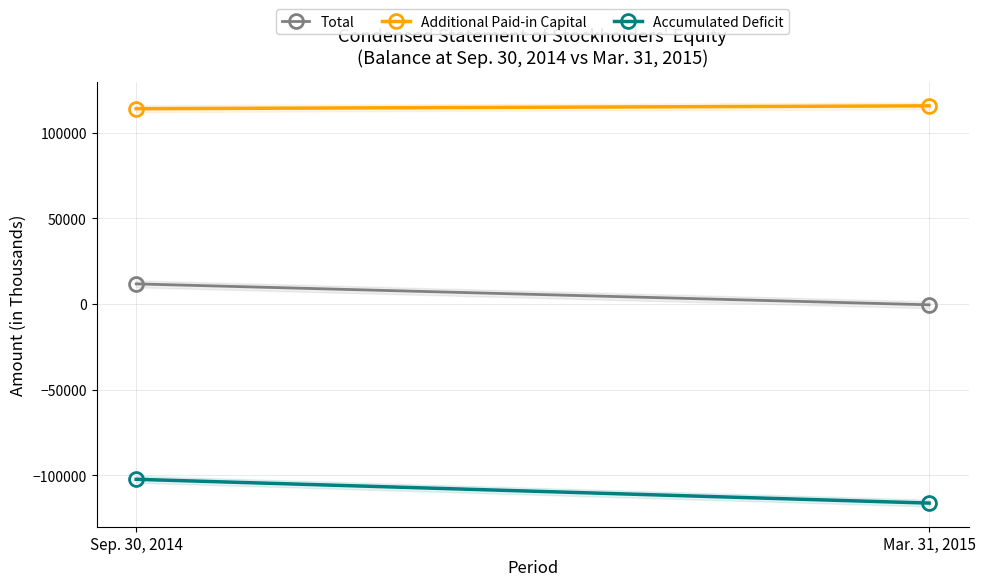

What is the value of the Additional Paid-in Capital point at the 2nd from the left?

115792